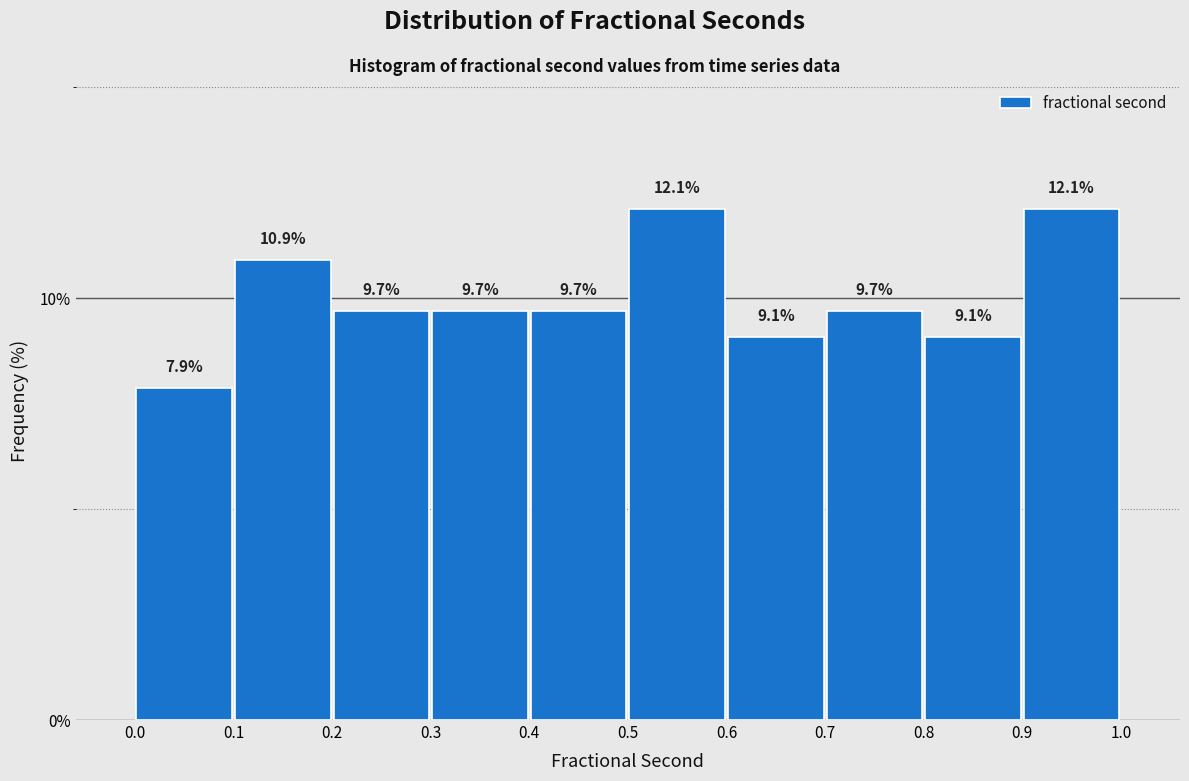

Reading left to right, transcribe this chart: for each bar, give the range it covers on the x-axis and its height.

0.0 to 0.1: 7.9
0.1 to 0.2: 10.9
0.2 to 0.3: 9.7
0.3 to 0.4: 9.7
0.4 to 0.5: 9.7
0.5 to 0.6: 12.1
0.6 to 0.7: 9.1
0.7 to 0.8: 9.7
0.8 to 0.9: 9.1
0.9 to 1.0: 12.1